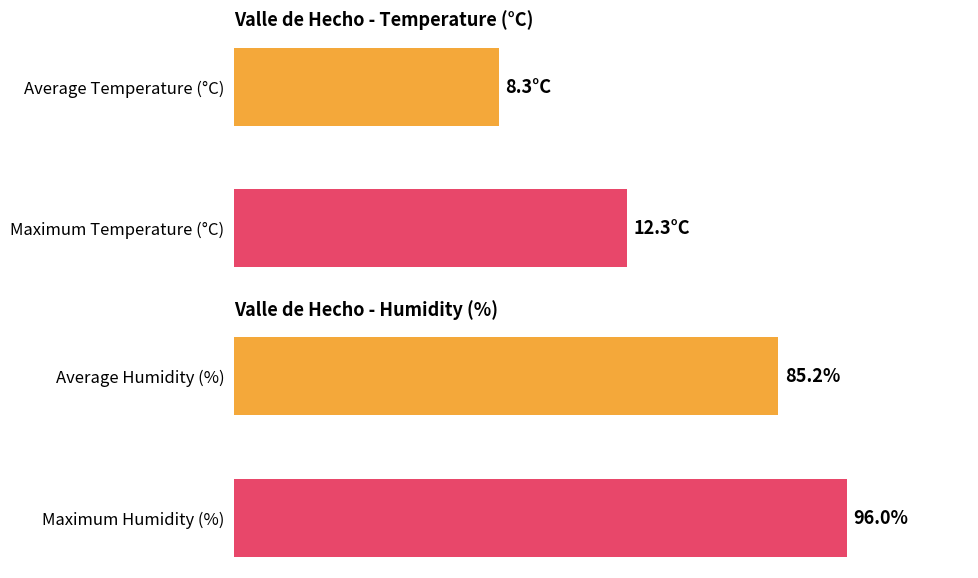

Which series has the largest total across all categories?

Humidity (%)